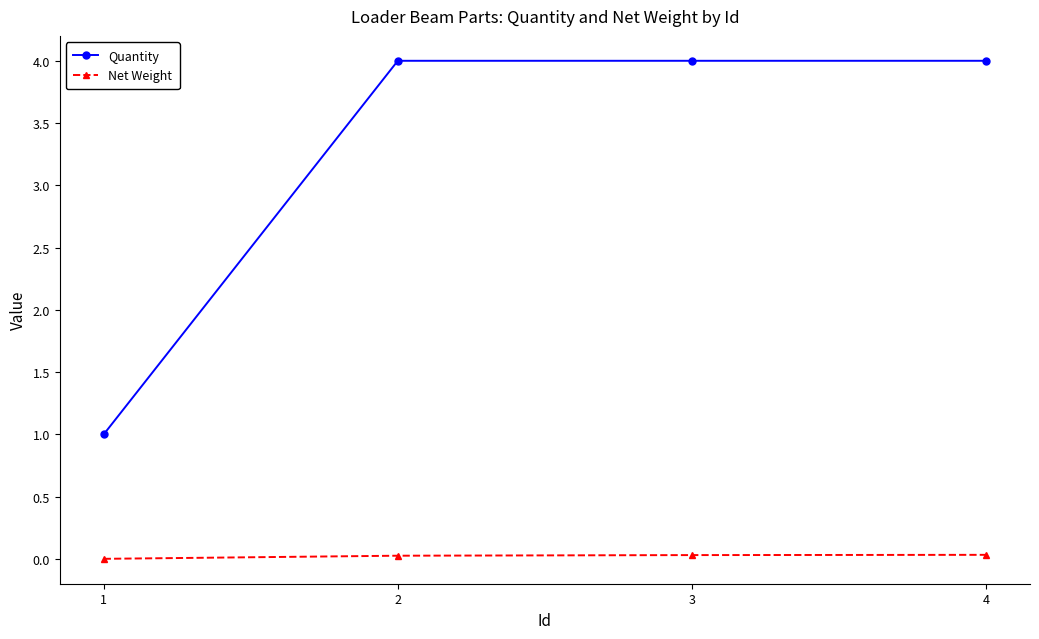

Which series has the widest spread of values?

Quantity